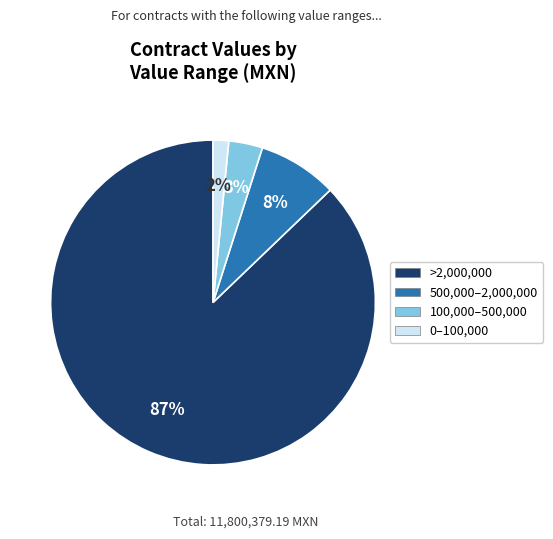

Combined, do 100,000–500,000 and 500,000–2,000,000 account for over 50%?

No